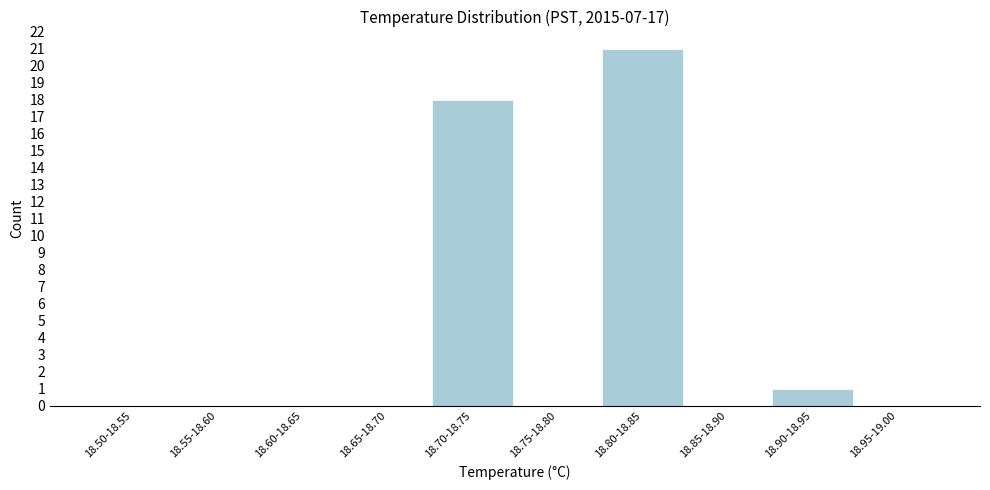

Reading left to right, extract all data points from this chart.

18.50-18.55=0	18.55-18.60=0	18.60-18.65=0	18.65-18.70=0	18.70-18.75=18	18.75-18.80=0	18.80-18.85=21	18.85-18.90=0	18.90-18.95=1	18.95-19.00=0